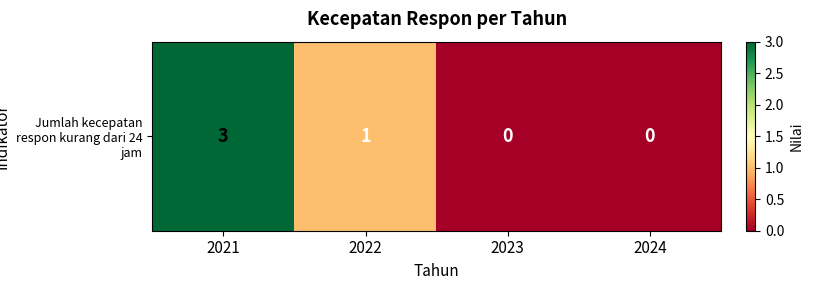

Reading left to right, what are all the values shown in this chart?

2021=3	2022=1	2023=0	2024=0